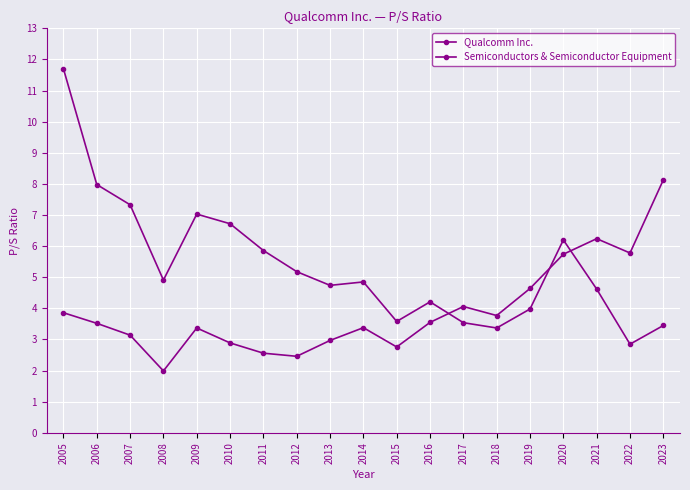

At which label does Semiconductors & Semiconductor Equipment first exceed 3?

2005